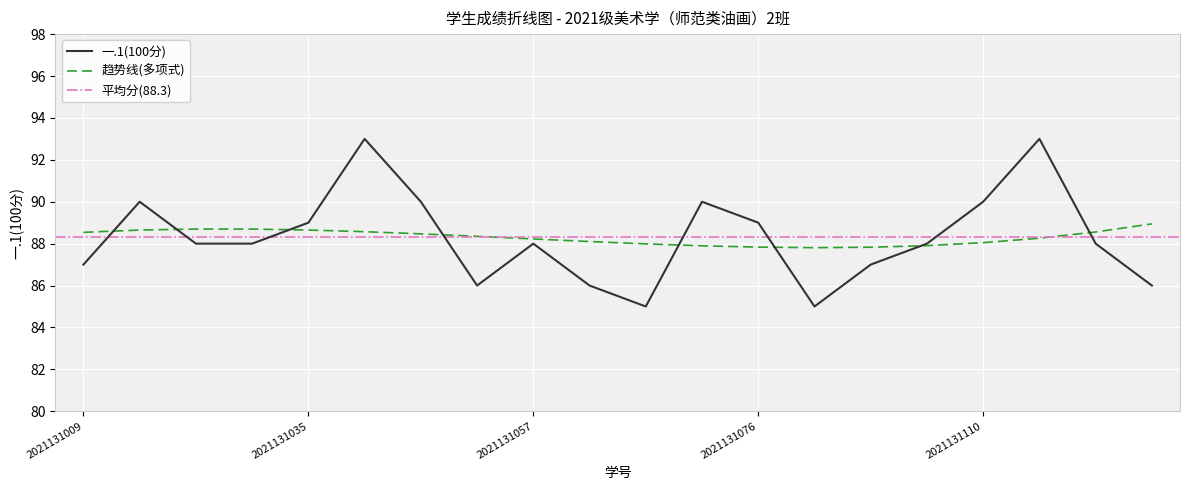

Reading left to right, list all the values displayed in this chart.

87	90	88	88	89	93	90	86	88	86	85	90	89	85	87	88	90	93	88	86